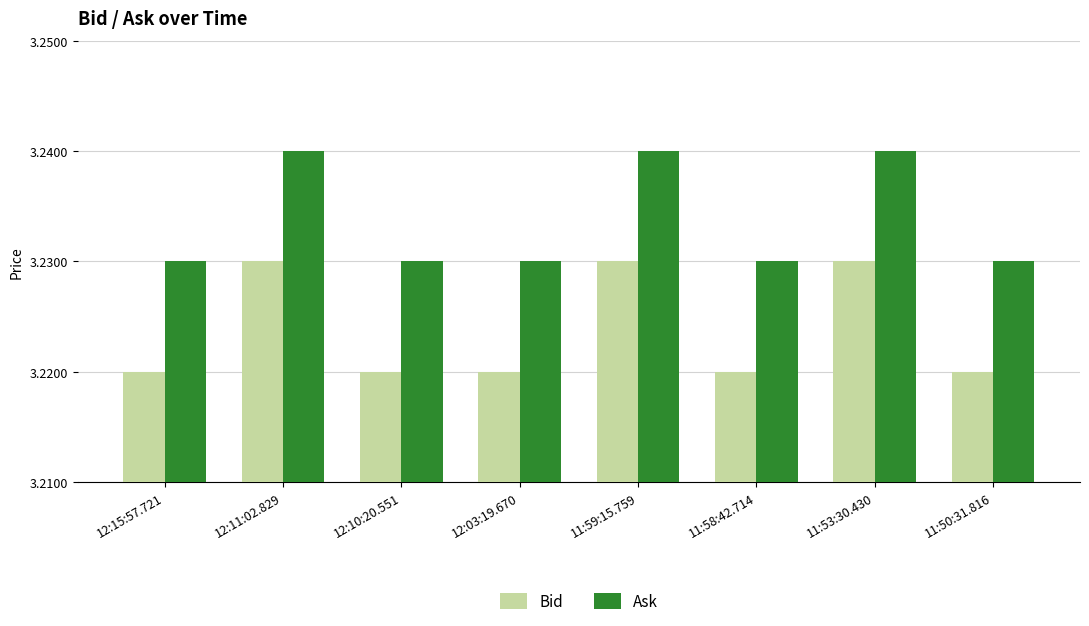

How many bars are there in each group?

2